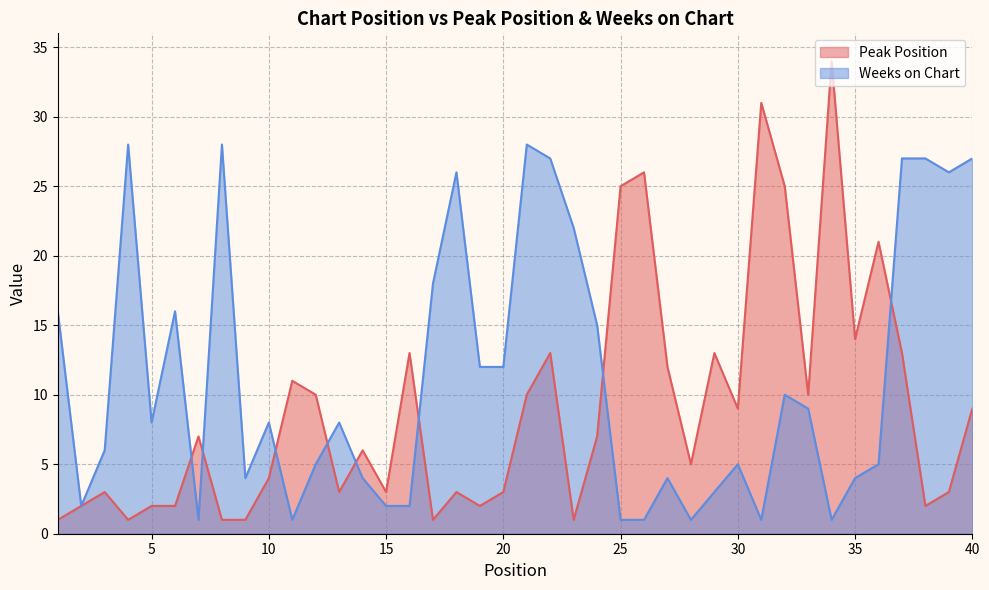

At which category does Weeks on Chart reach its first local valley?

2